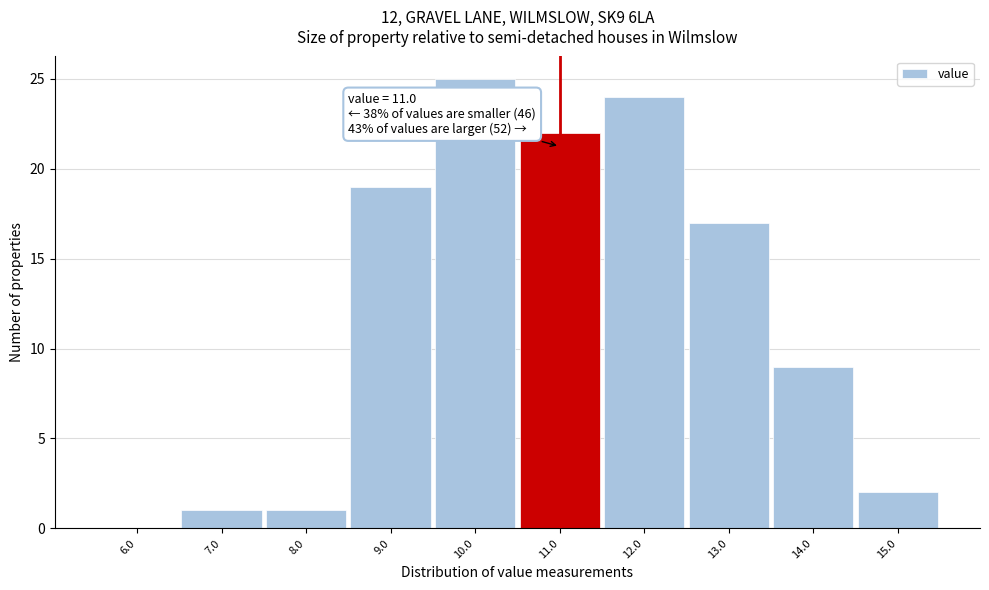

Over which range of the x-axis is the bar tallest?

9.5 to 10.5